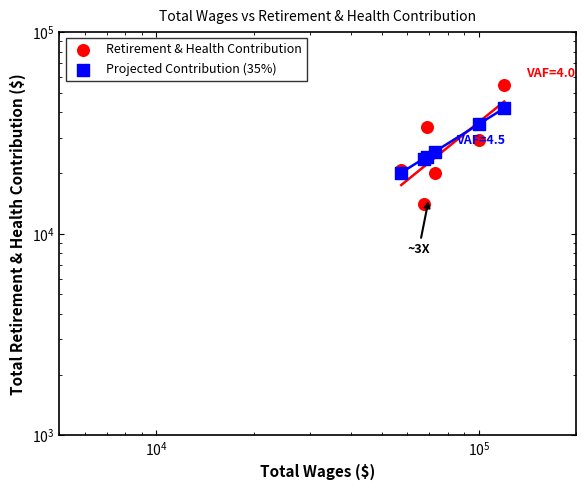

What are all the series names shown in the legend?

Retirement & Health Contribution, Projected Contribution (35%)